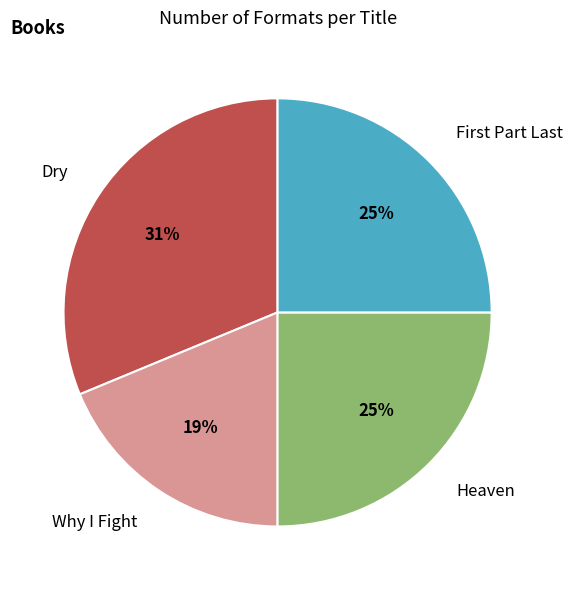

Which category has the smallest portion of the pie?

Why I Fight